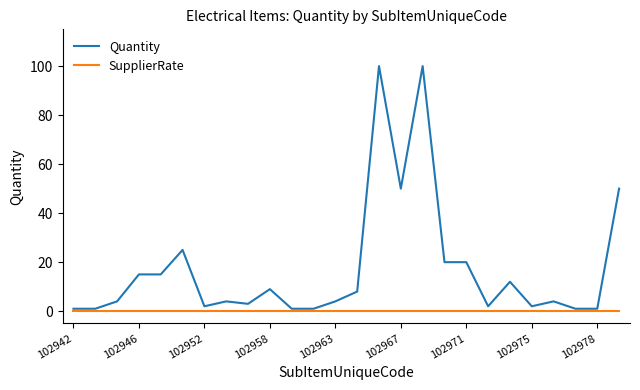

Which series has the largest total across all categories?

Quantity